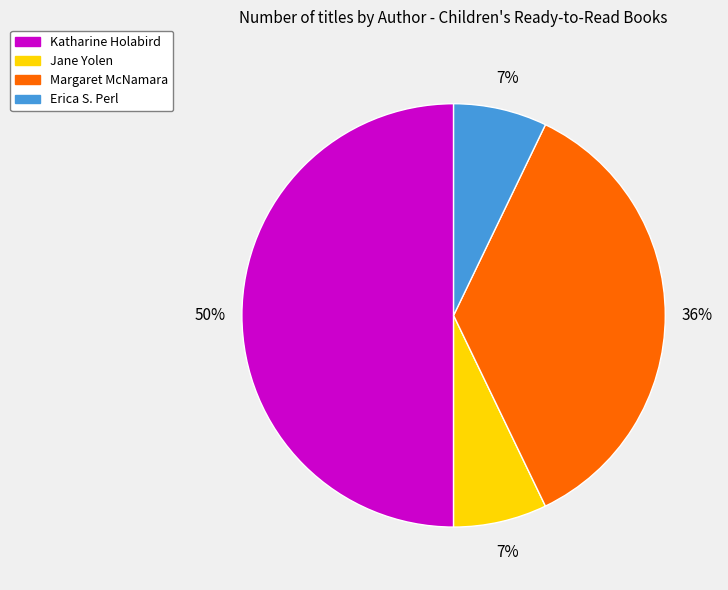

Is it true that Margaret McNamara is 36% of the pie?

True